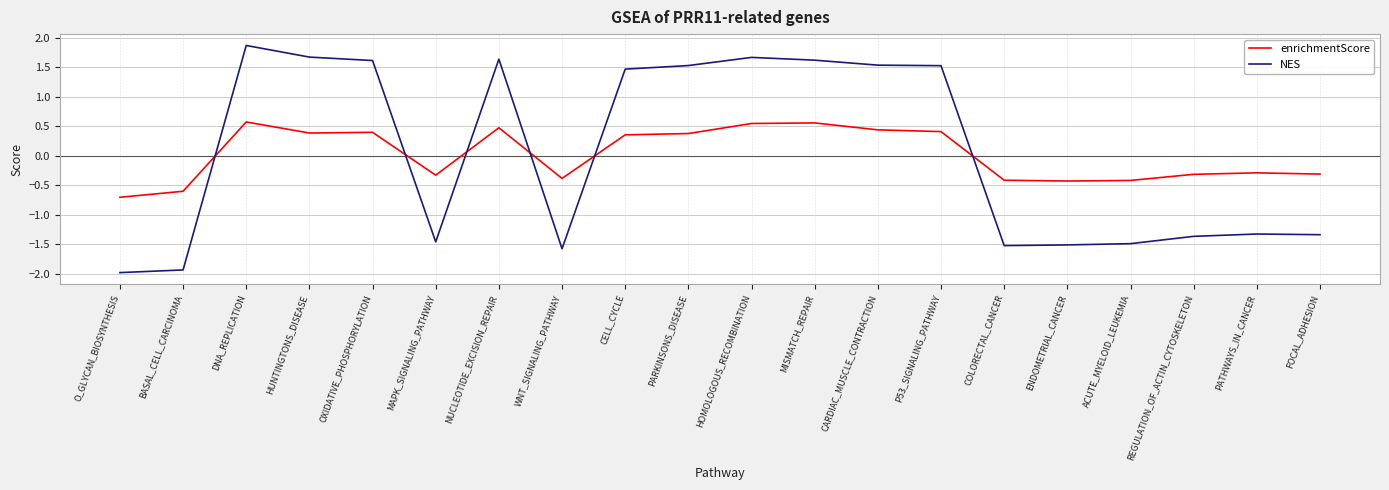

How many enrichmentScore values are between 0 and 1?

10